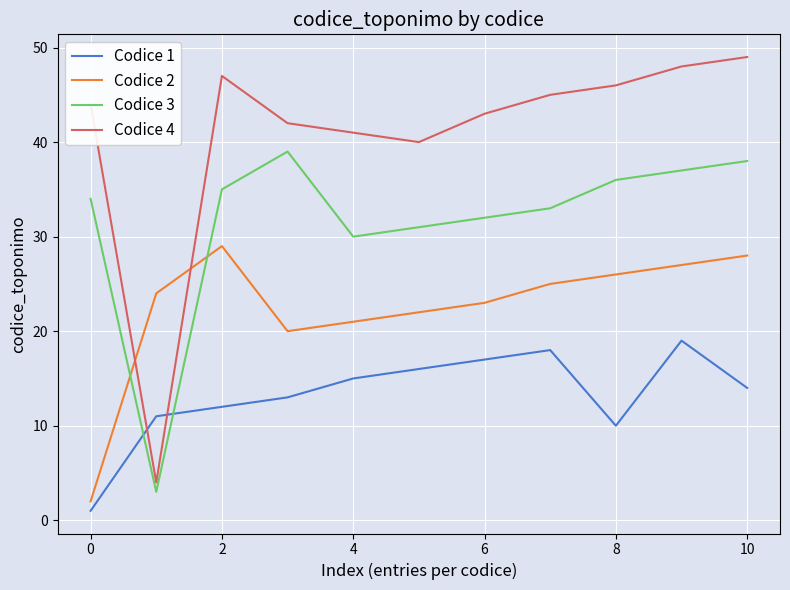

Rank the series by their average value, from highest to lowest.

Codice 4, Codice 3, Codice 2, Codice 1